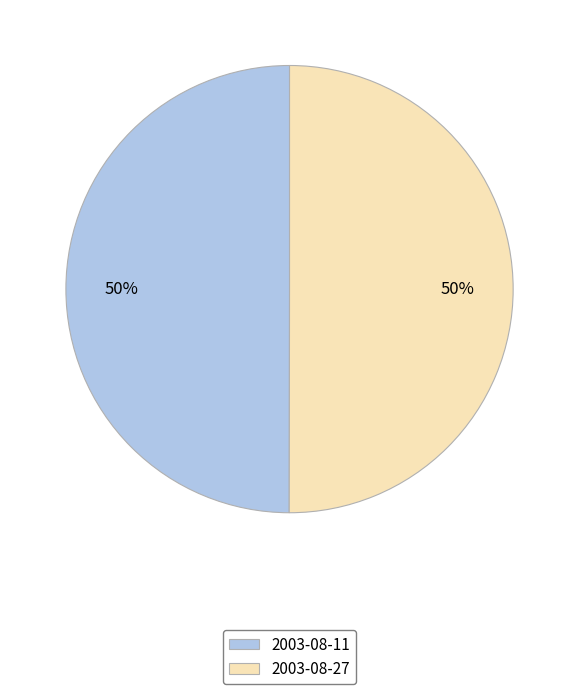

To the nearest percent, what percentage of the pie is 2003-08-11?

50%